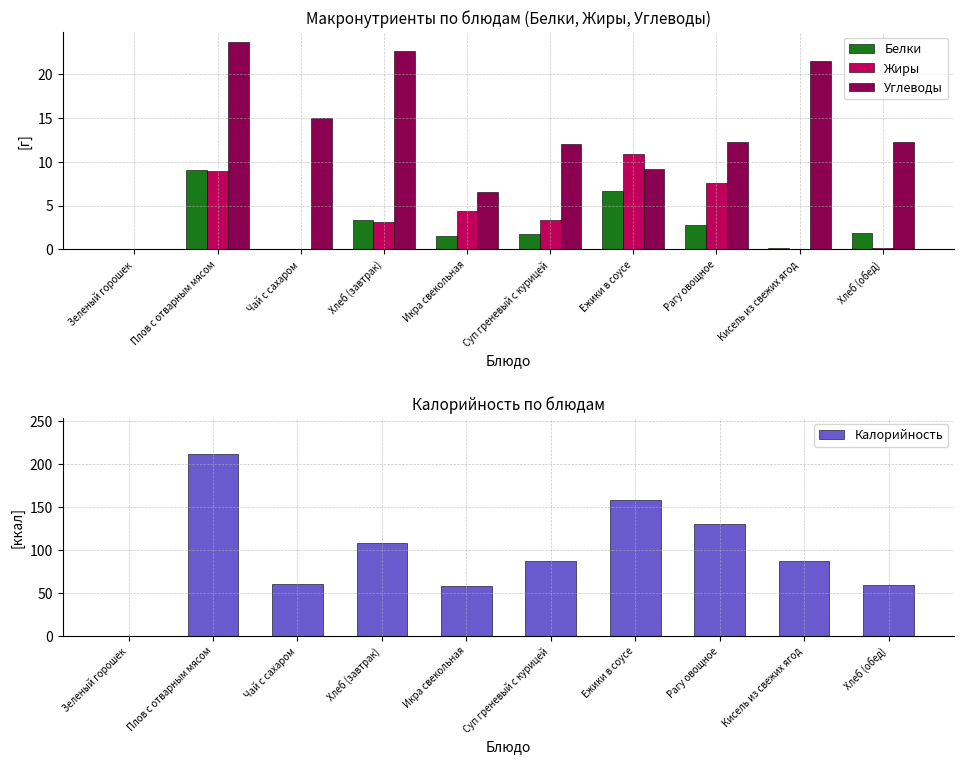

At Икра свекольная, list the series in order from largest to smallest.

Калорийность, Углеводы, Жиры, Белки